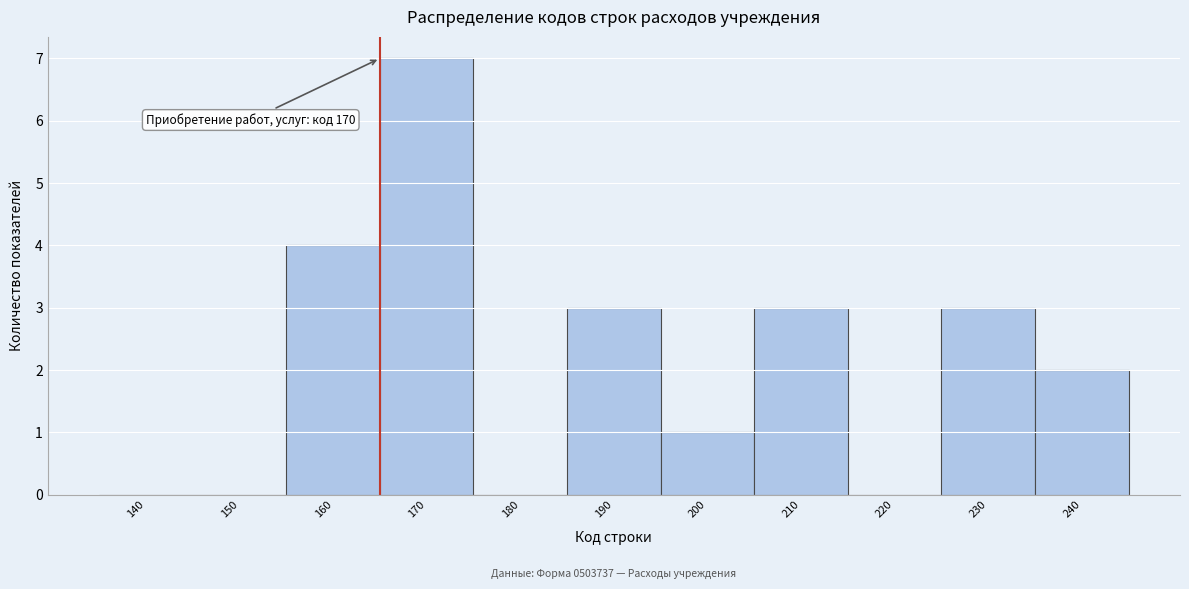

Reading right to left, what are all the values shown in this chart?

240=2	230=3	220=0	210=3	200=1	190=3	180=0	170=7	160=4	150=0	140=0